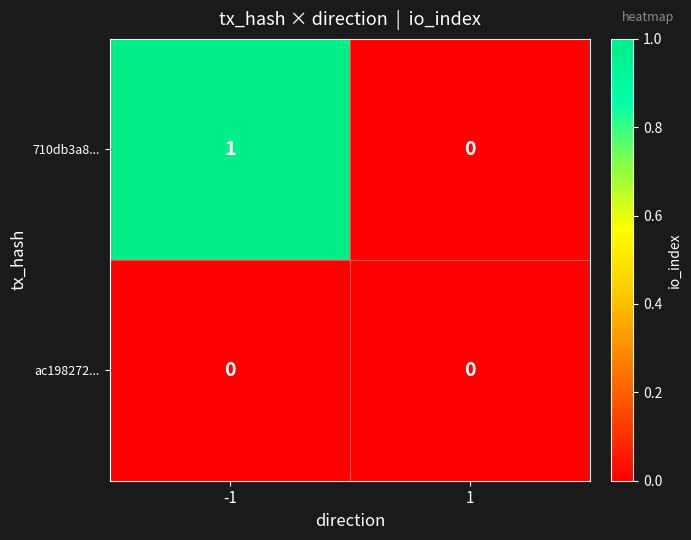

Is it true that ac198272... equals 0 at -1?

True